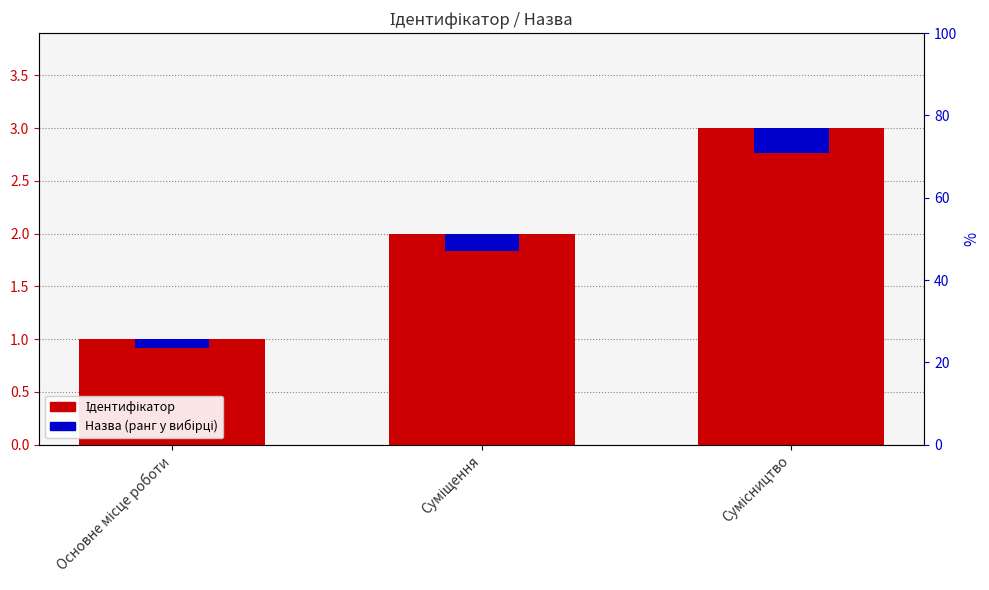

At how many categories does at least one series exceed 2?

1